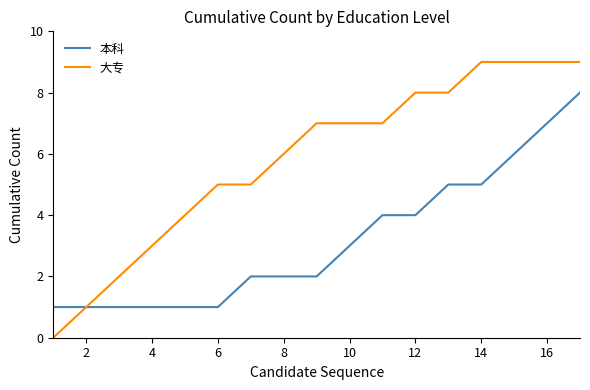

List the series in order of their overall mean, highest first.

大专, 本科